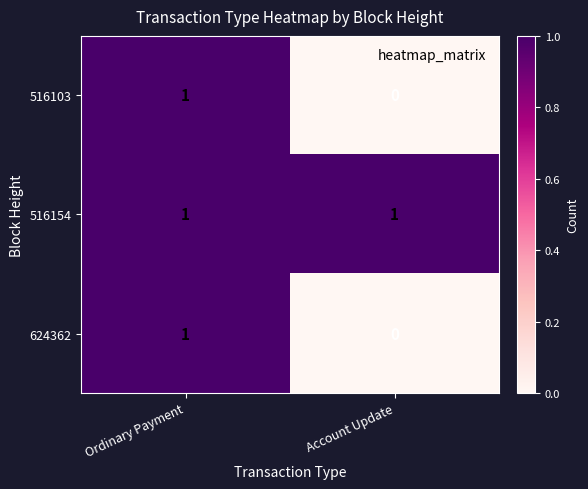

Reading left to right, what are all the values shown in this chart?

516103: 1	0
516154: 1	1
624362: 1	0